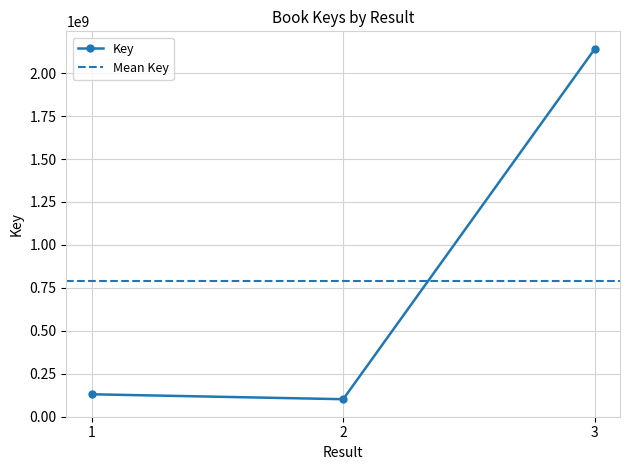

Reading right to left, extract all data points from this chart.

2141926308	100769526	129502471